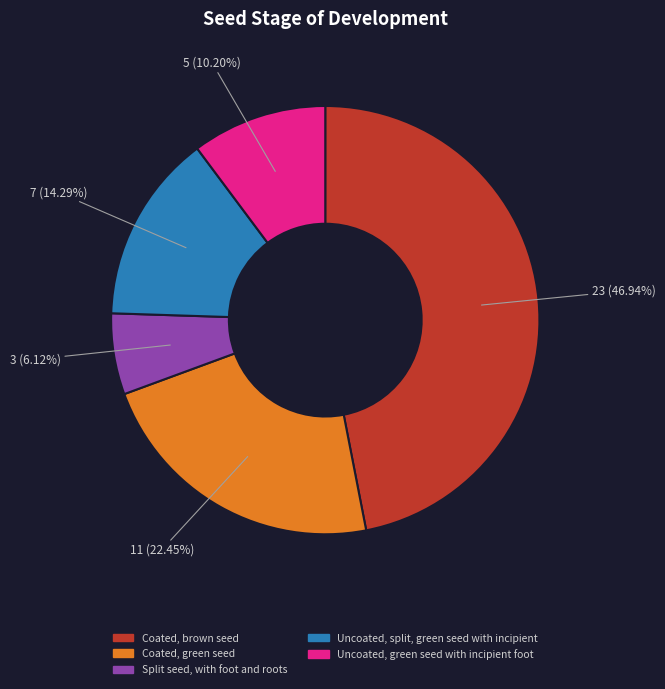

Which category has the biggest portion of the pie?

Coated, brown seed